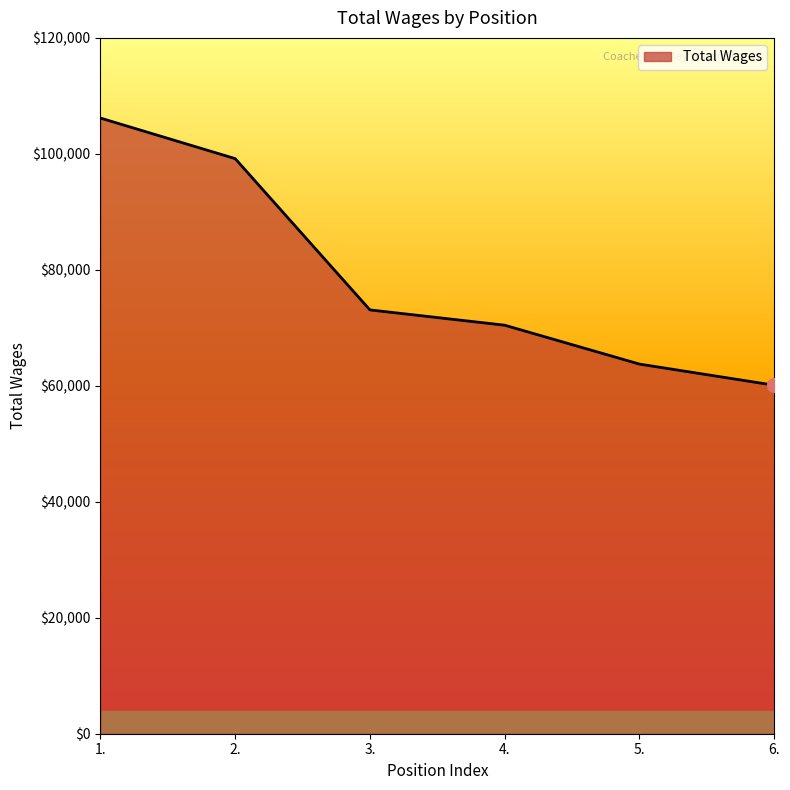

The value at 5. is 63746. True or false?

True